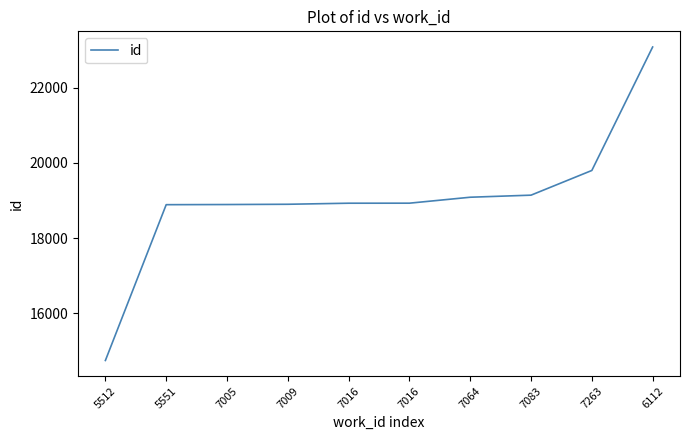

What is the greatest value displayed?

23077